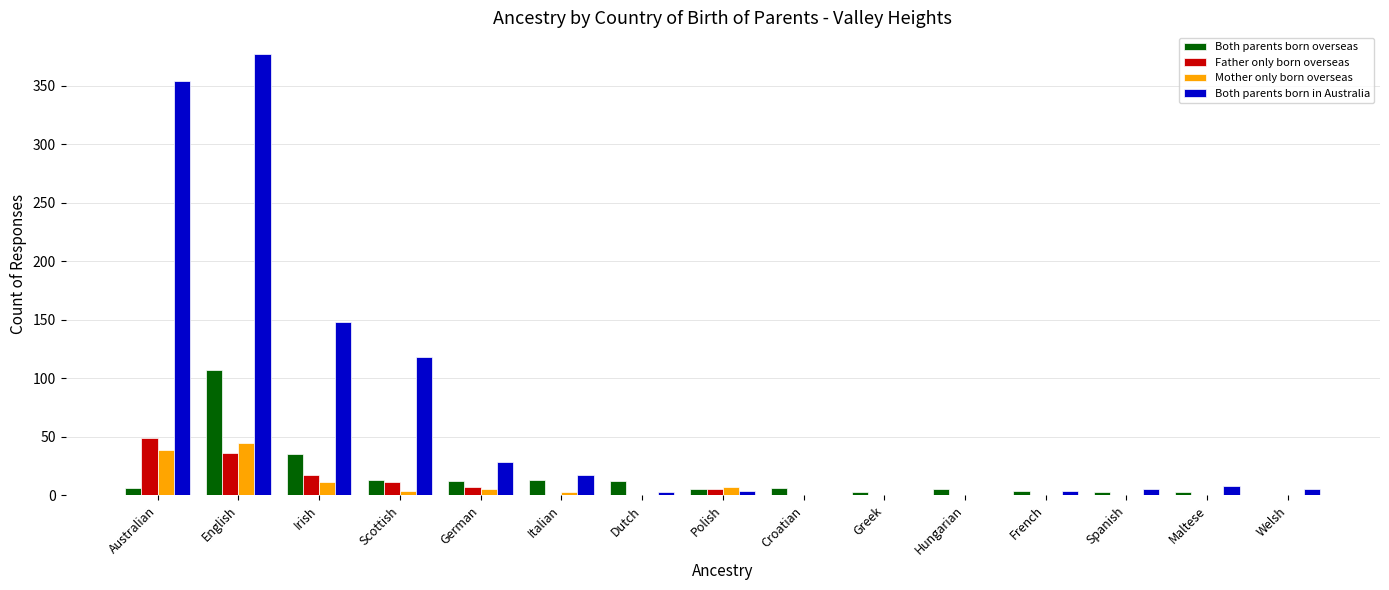

The Father only born overseas series shows 0 at French. True or false?

True